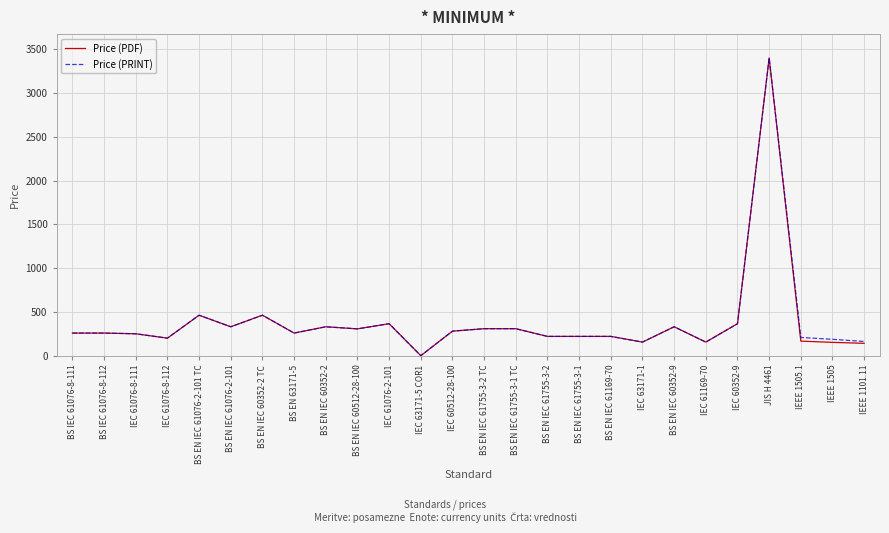

Is the value of Price (PRINT) at IEC 63171-5 COR1 greater than the value of Price (PDF) at IEC 61076-2-101?

No